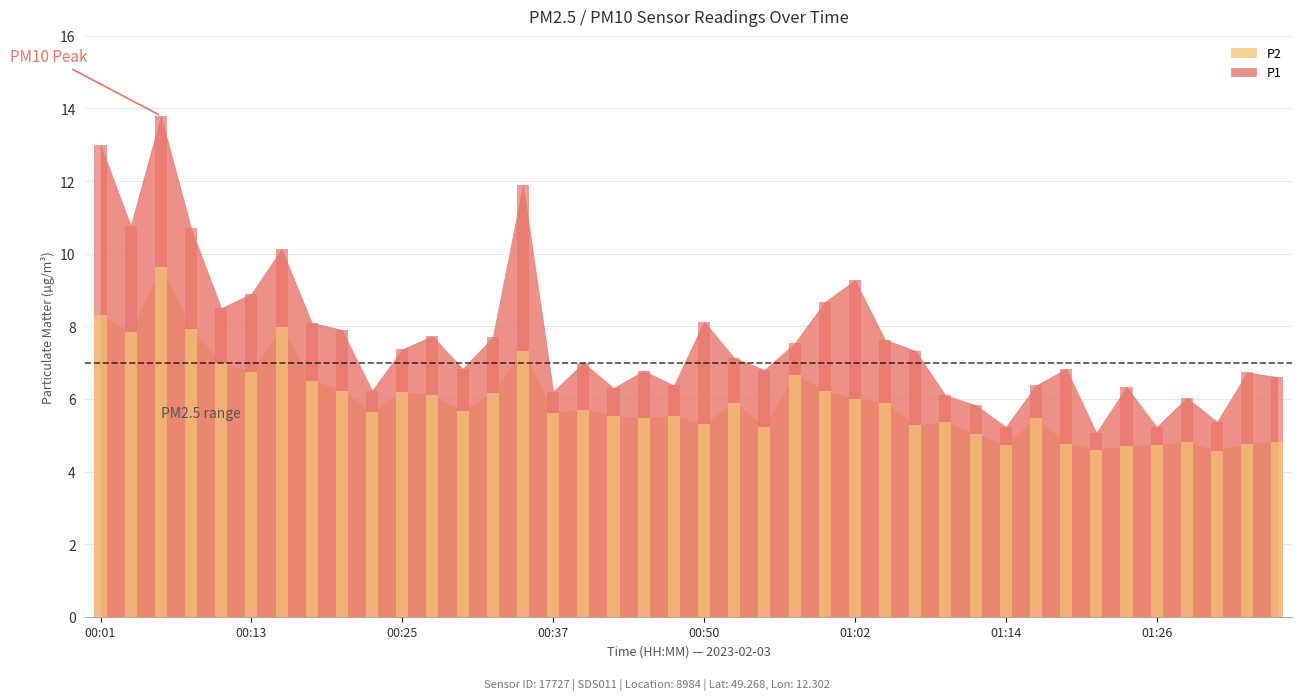

Reading right to left, what are all the values shown in this chart?

P1: 01:36=6.6	01:34=6.7	01:31=5.4	01:29=6.0	01:26=5.2	01:24=6.3	01:22=5.1	01:19=6.8	01:17=6.4	01:14=5.2	01:12=5.8	01:09=6.1	01:07=7.3	01:04=7.6	01:02=9.3	00:59=8.7	00:57=7.5	00:55=6.8	00:52=7.1	00:50=8.1	00:47=6.4	00:45=6.8	00:42=6.3	00:40=7.0	00:37=6.2	00:35=11.9	00:32=7.7	00:30=6.8	00:28=7.7	00:25=7.4	00:23=6.2	00:20=7.9	00:18=8.1	00:15=10.1	00:13=8.9	00:10=8.5	00:08=10.7	00:05=13.8	00:03=10.8	00:01=13.0
P2: 01:36=4.8	01:34=4.8	01:31=4.6	01:29=4.8	01:26=4.7	01:24=4.7	01:22=4.6	01:19=4.8	01:17=5.5	01:14=4.7	01:12=5.0	01:09=5.4	01:07=5.3	01:04=5.9	01:02=6.0	00:59=6.2	00:57=6.7	00:55=5.2	00:52=5.9	00:50=5.3	00:47=5.5	00:45=5.5	00:42=5.5	00:40=5.7	00:37=5.6	00:35=7.3	00:32=6.2	00:30=5.7	00:28=6.1	00:25=6.2	00:23=5.6	00:20=6.2	00:18=6.5	00:15=8.0	00:13=6.7	00:10=7.0	00:08=7.9	00:05=9.6	00:03=7.8	00:01=8.3